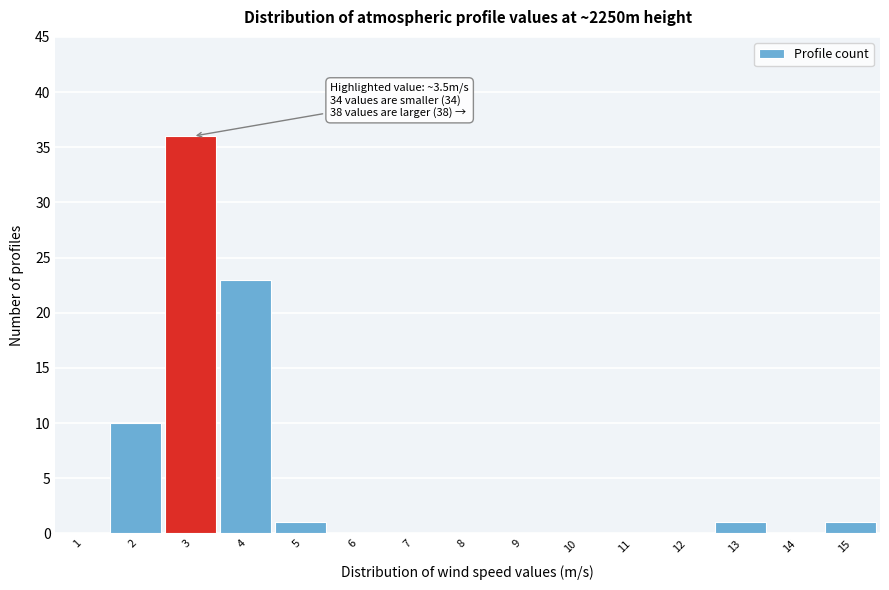

Reading right to left, list all the values displayed in this chart.

15=1	14=0	13=1	12=0	11=0	10=0	9=0	8=0	7=0	6=0	5=1	4=23	3=36	2=10	1=0